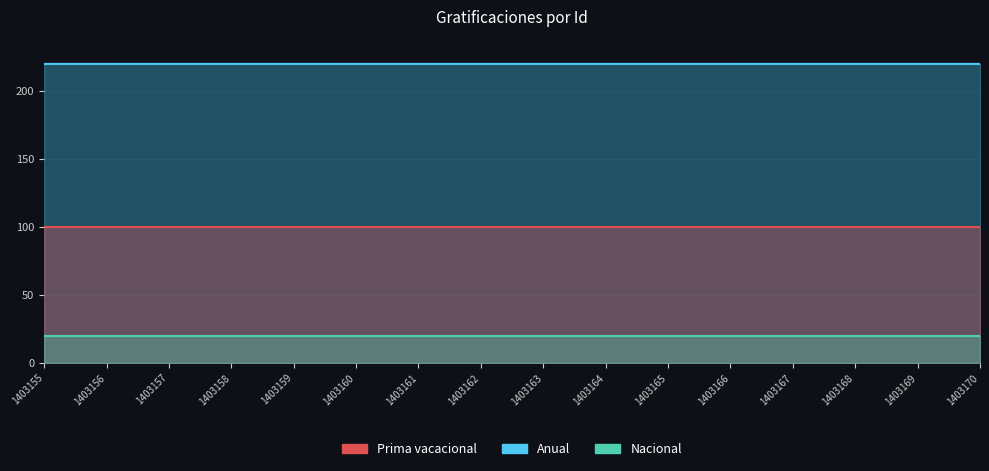

True or false: Prima vacacional and Anual cross at least once.

False